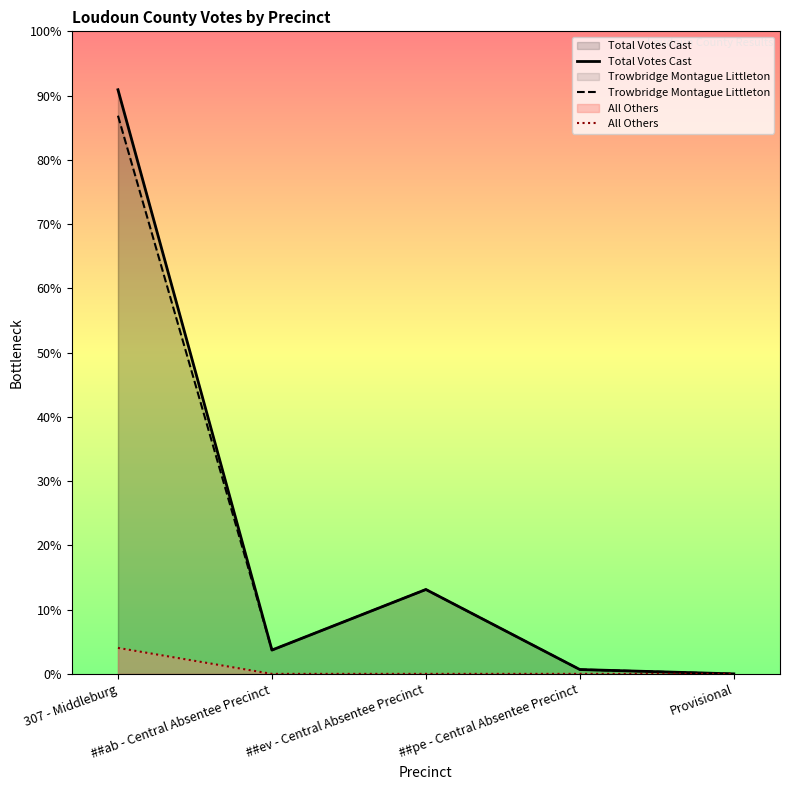

Which label corresponds to the smallest value in the chart?

Provisional